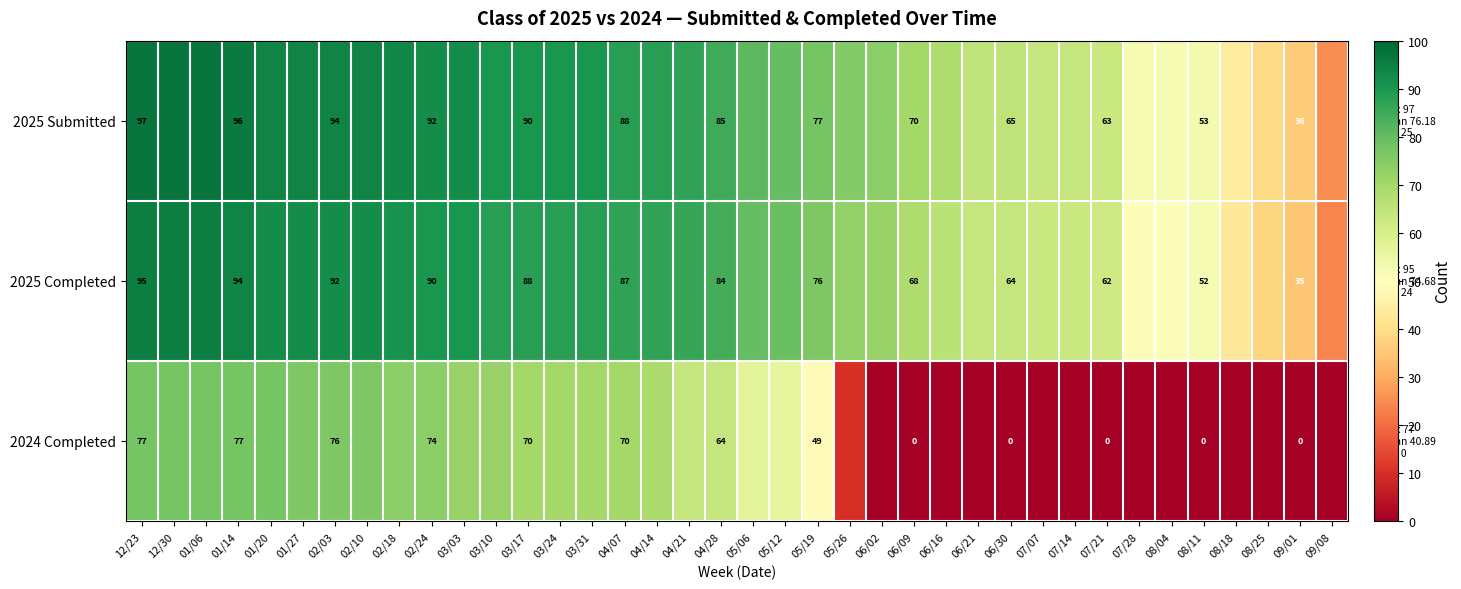

What is the sum of the 2025 Submitted values at 07/21 and 08/11?

116